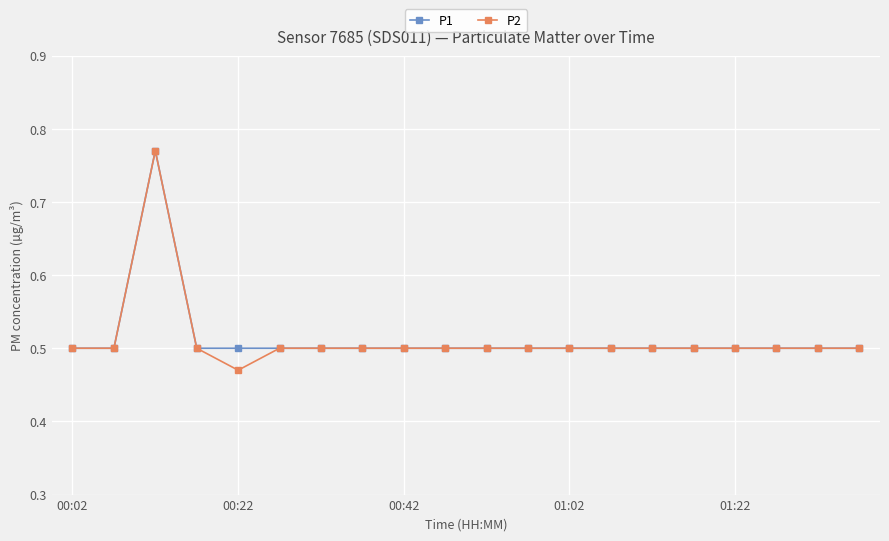

At how many categories does at least one series exceed 0?

20